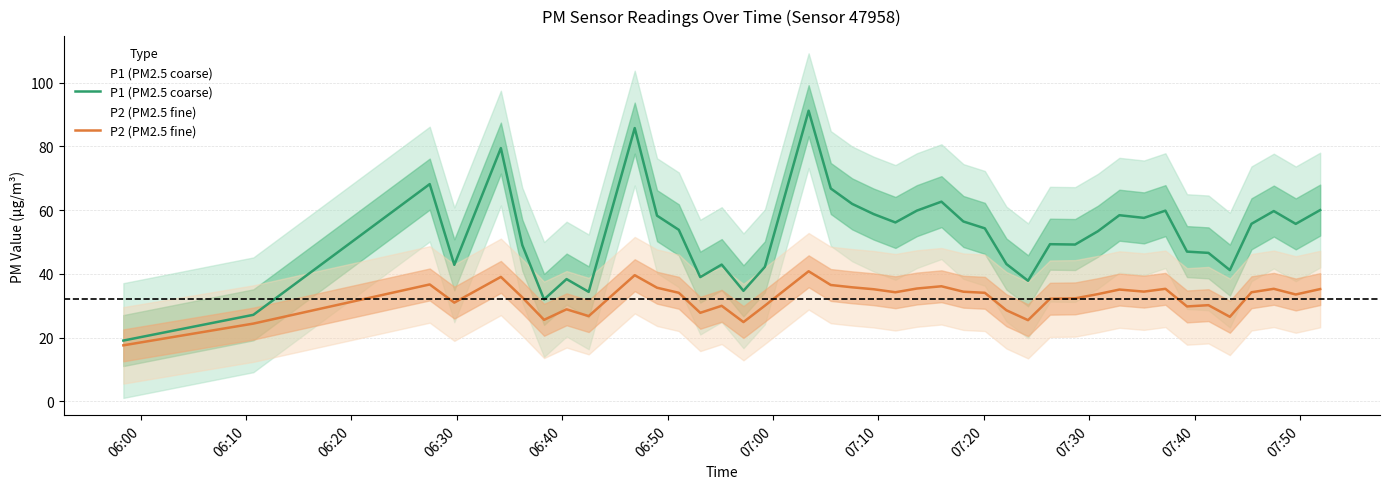

Is it true that P2 (PM2.5 fine) equals 12.1 at 16?

False